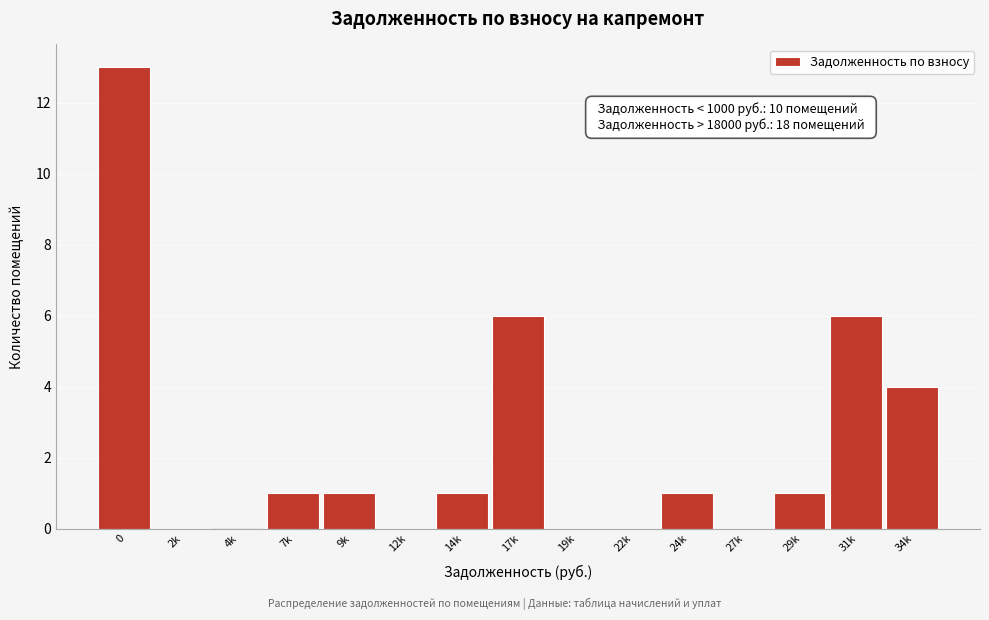

Reading left to right, what are all the values shown in this chart?

0=13	2k=0	4k=0	7k=1	9k=1	12k=0	14k=1	17k=6	19k=0	22k=0	24k=1	27k=0	29k=1	31k=6	34k=4